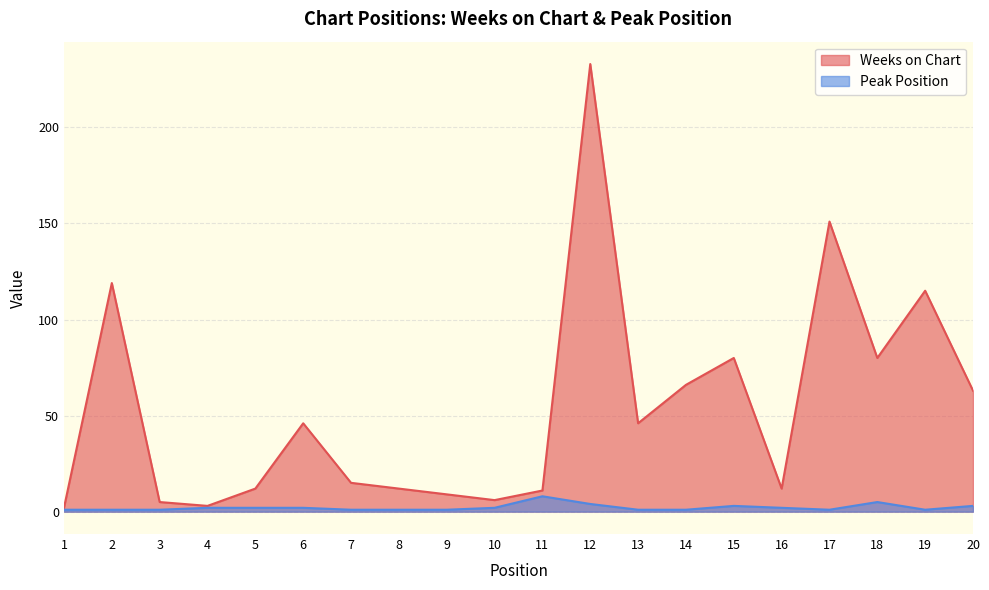

Which series has the widest spread of values?

Weeks on Chart